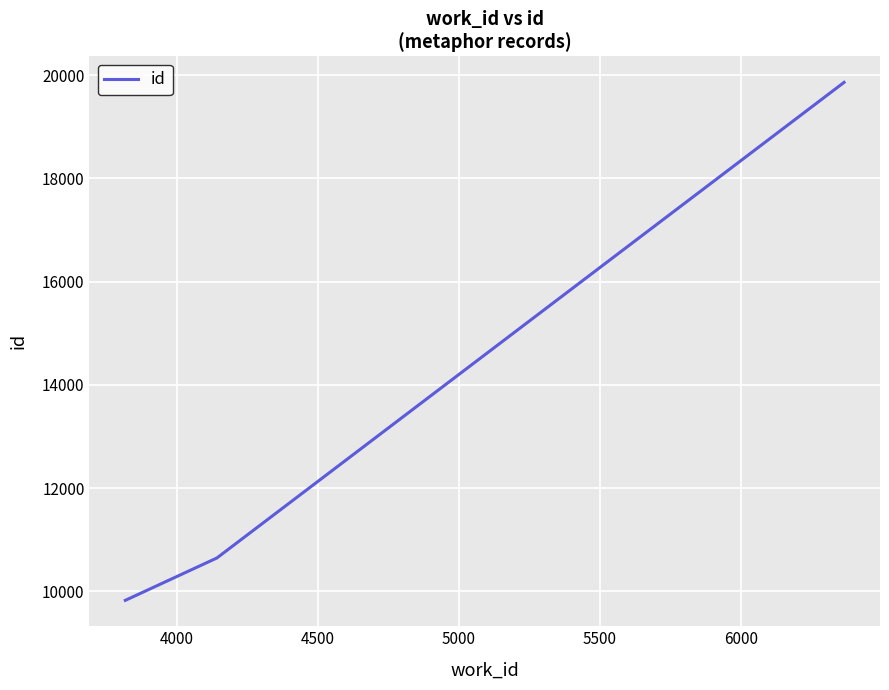

What is the greatest value displayed?

19859